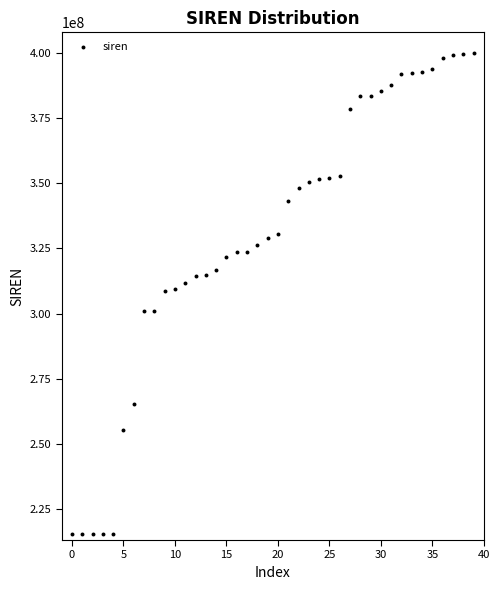

What is the range of Y values (max minus min)?

184346301